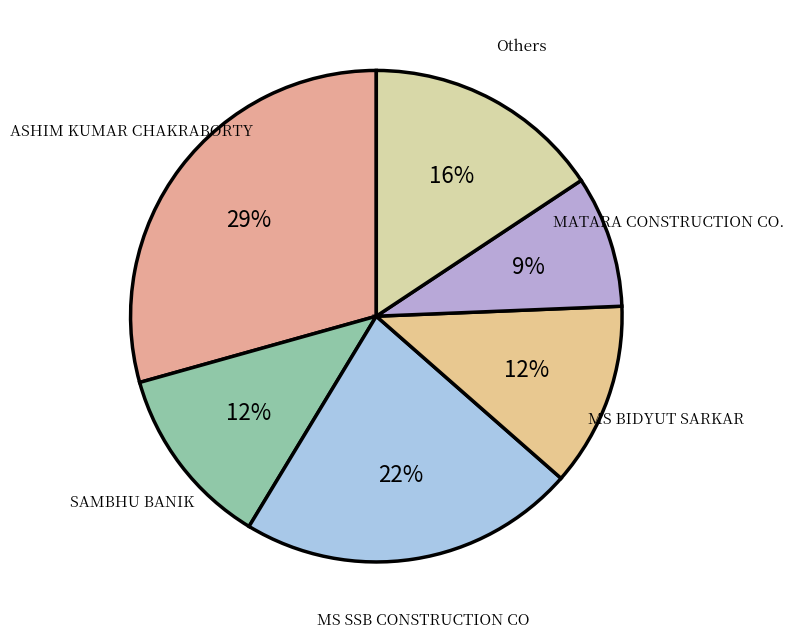

Count the number of slices in the pie.

6